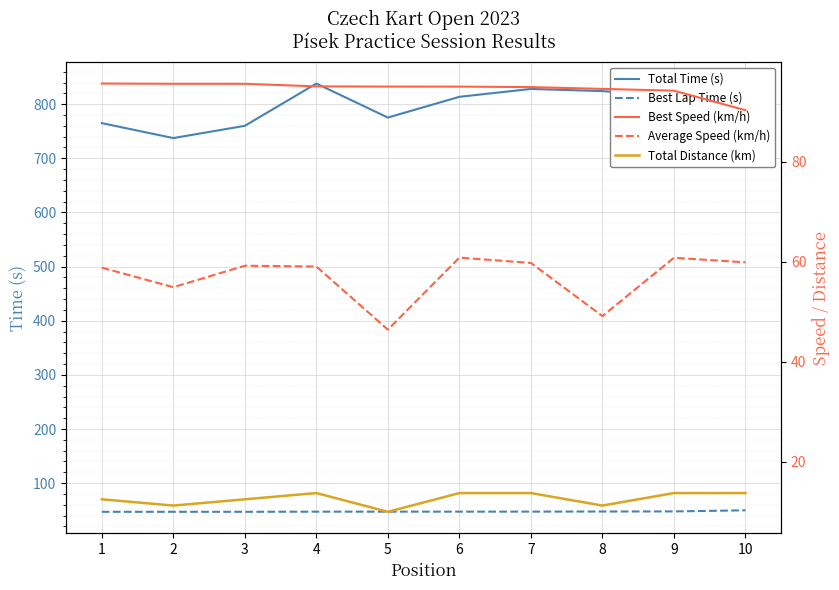

What is the value of the Best Lap Time (s) point at the 9th from the left?

47.8